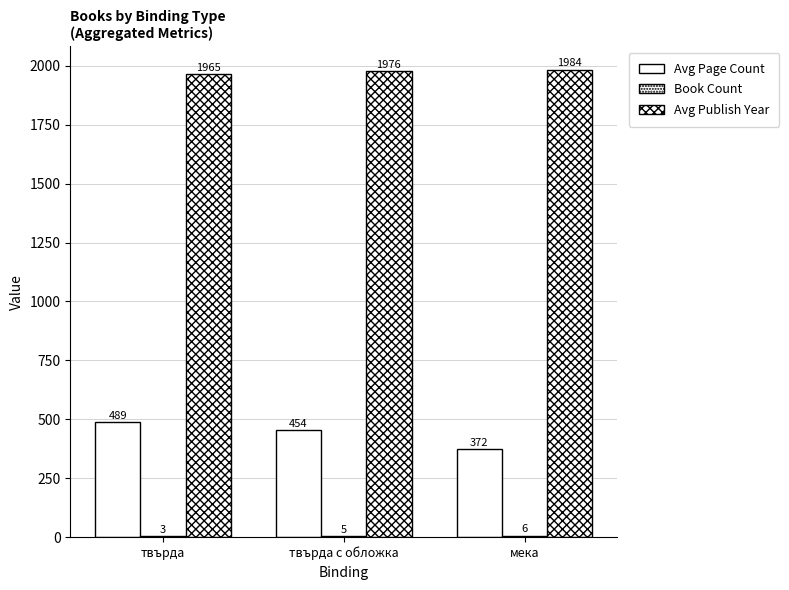

How many distinct data groups are displayed?

3